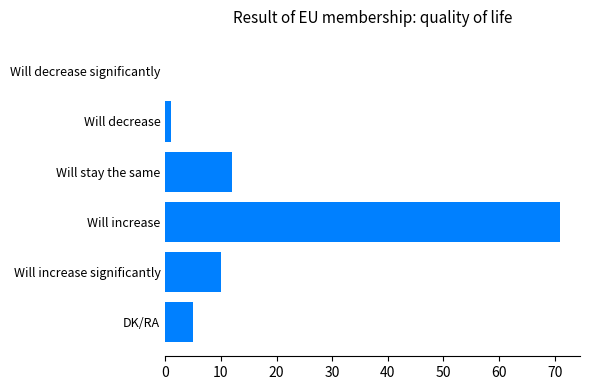

What is the sum of all values?

99